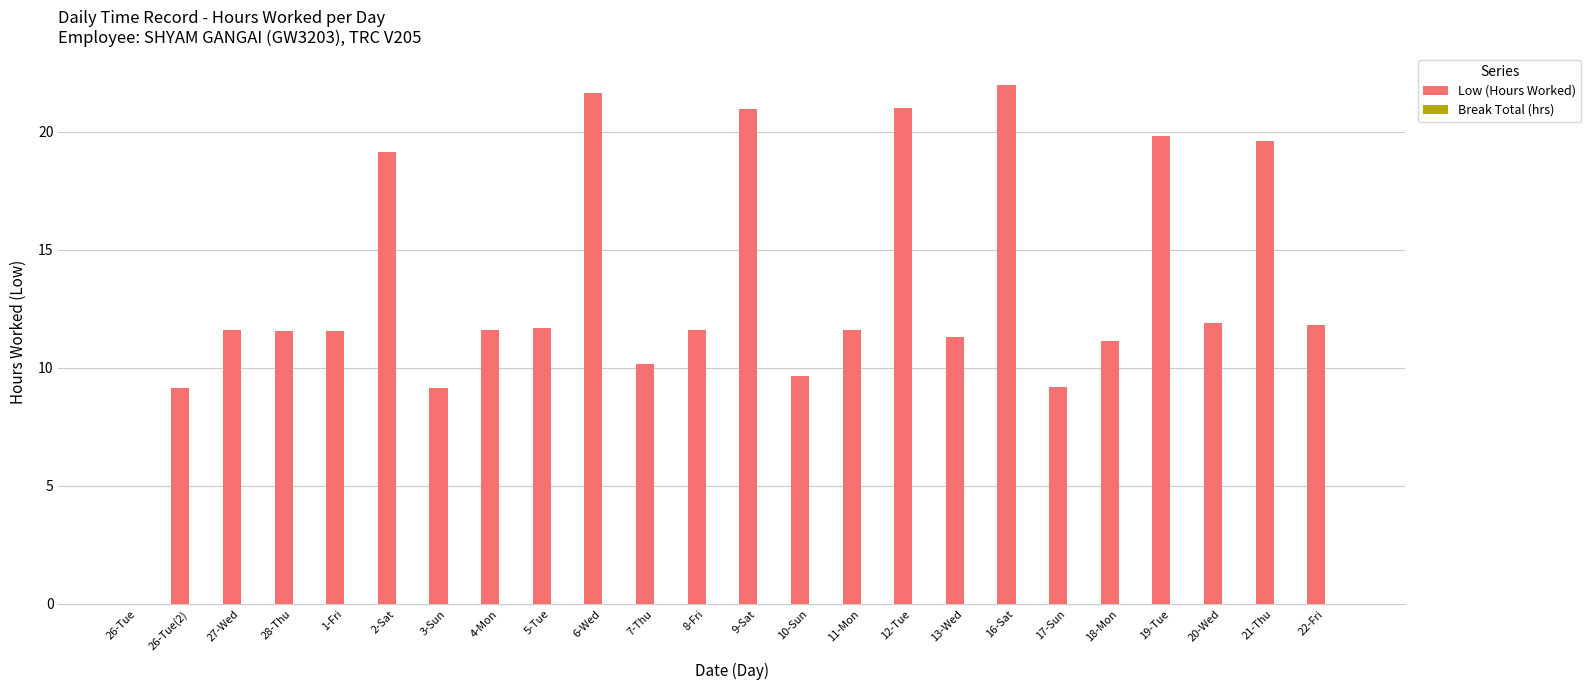

What is the sum of the values at 21-Thu and 9-Sat?

40.6